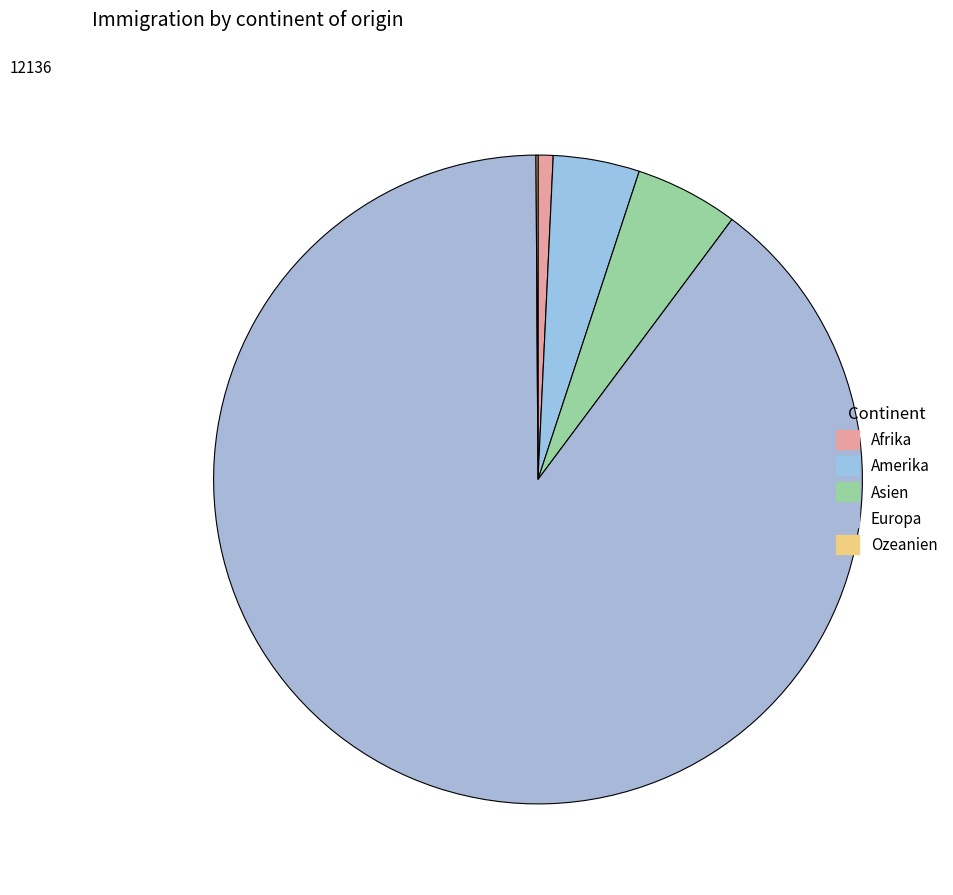

Count the number of slices in the pie.

5